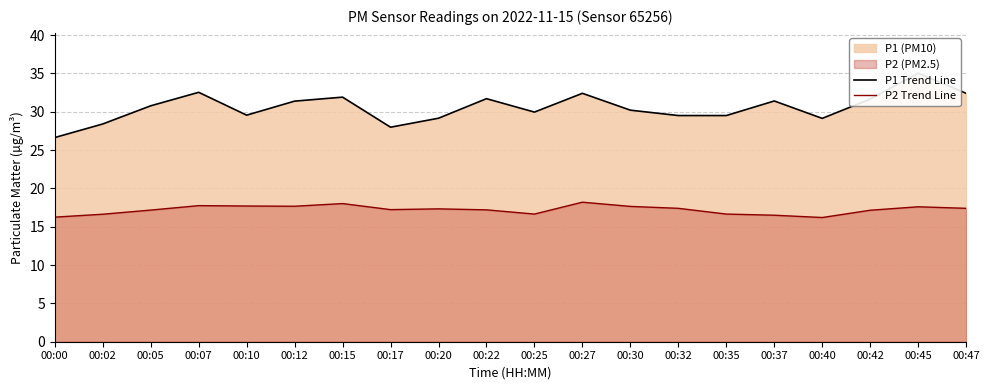

What is the approximate value of P2 Trend Line at 00:25?

16.6